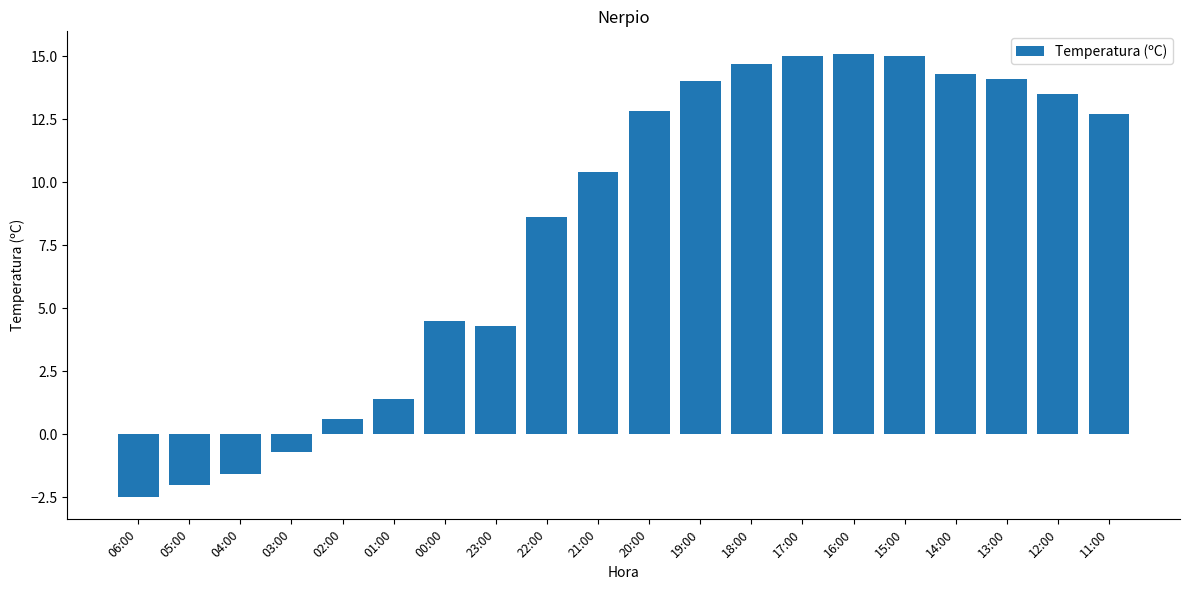

At which label does the data first exceed 12?

20:00